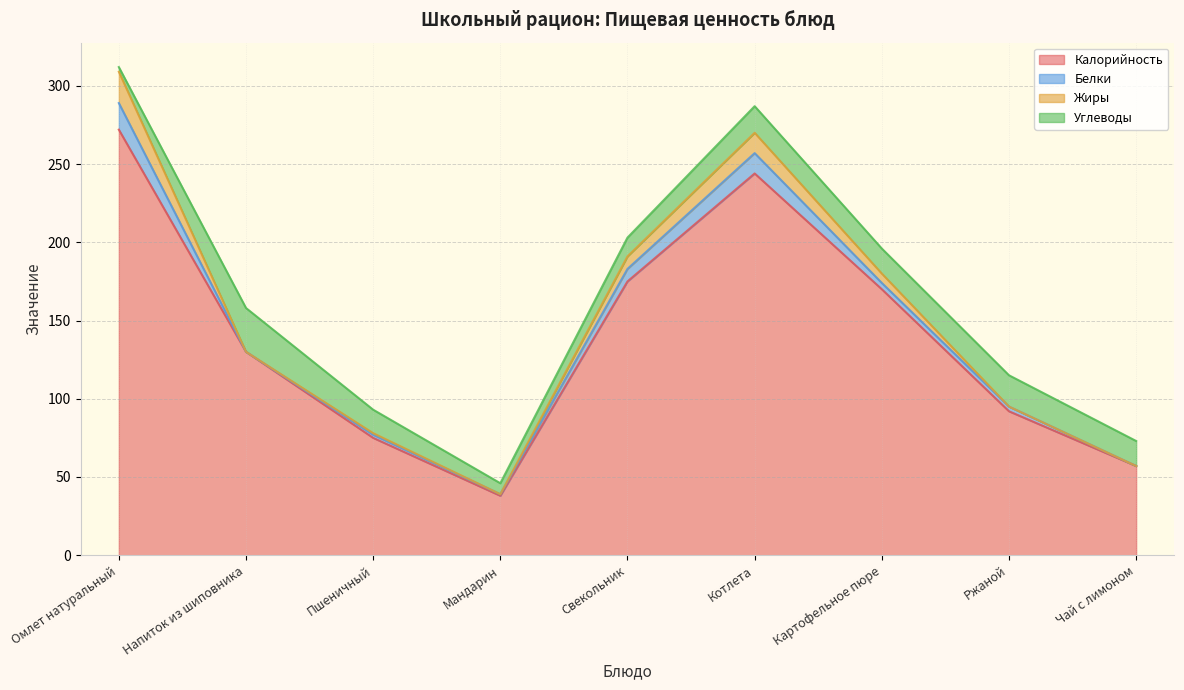

What is the label of the 9th point from the right?

Омлет натуральный